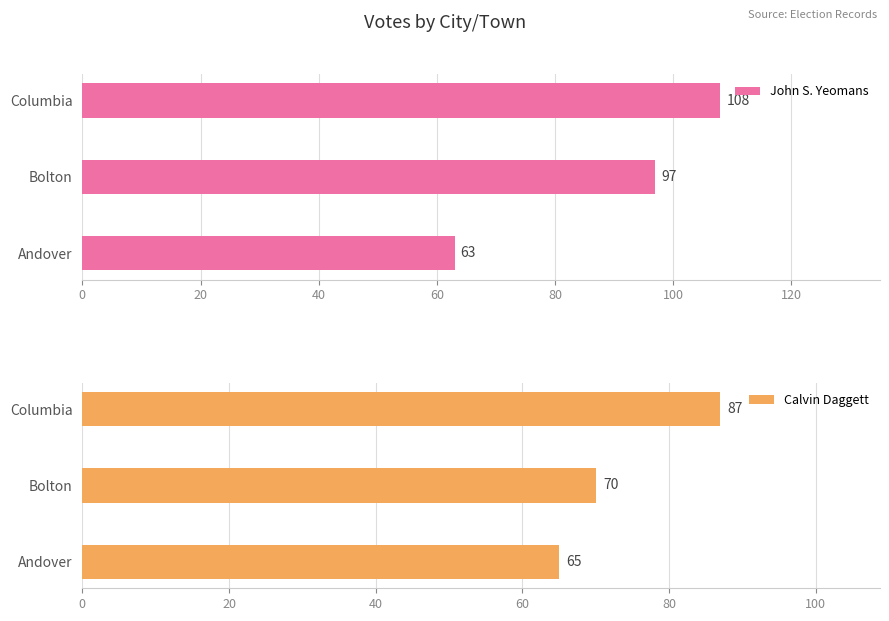

True or false: Calvin Daggett has a value of 87 at Columbia.

True